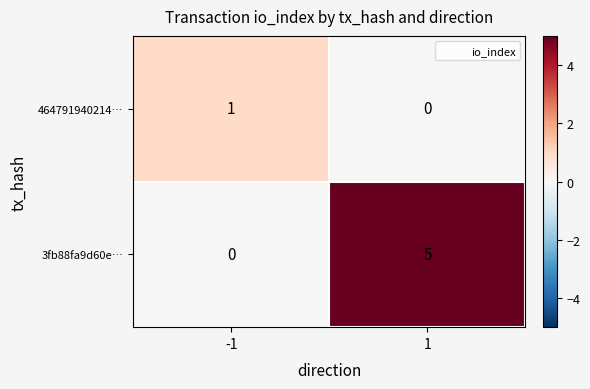

What is the maximum value for 3fb88fa9d60e…?

5